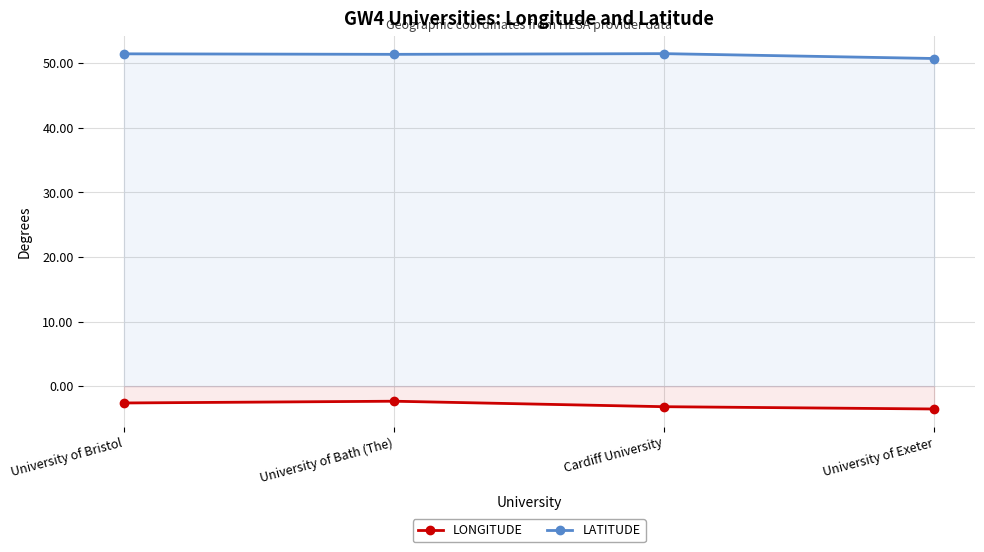

What are all the series names shown in the legend?

LONGITUDE, LATITUDE